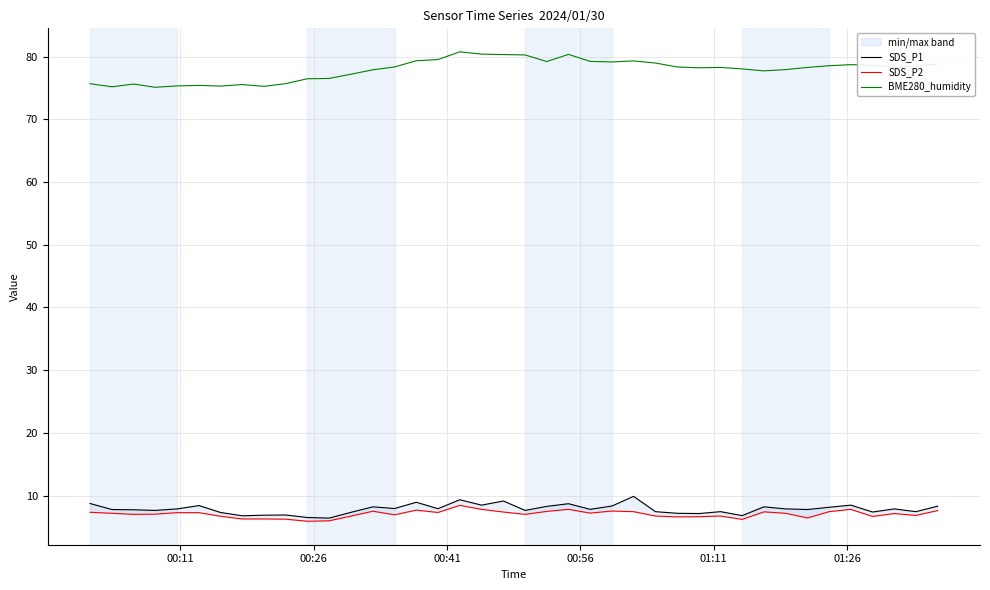

True or false: SDS_P1 and BME280_humidity intersect in this chart.

False